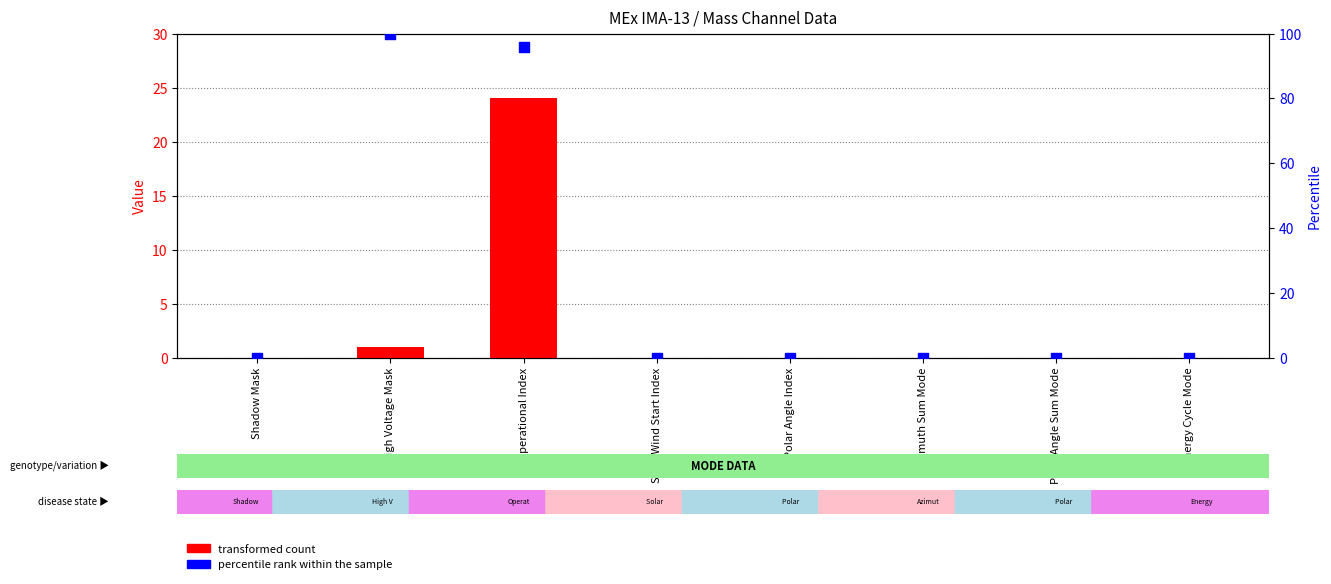

At how many categories does at least one series exceed 83?

2